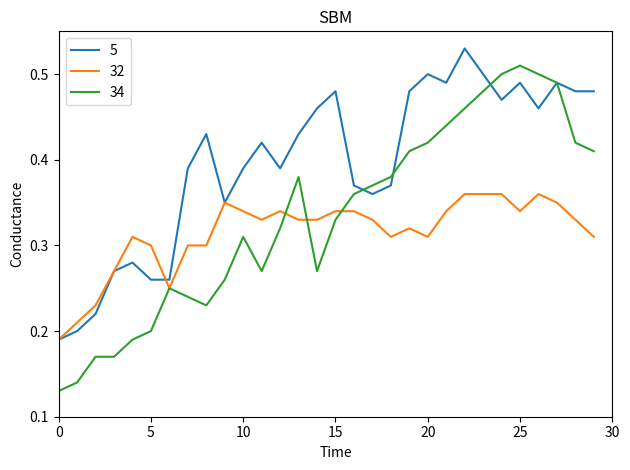

Is this an area chart (filled region under the line)?

No